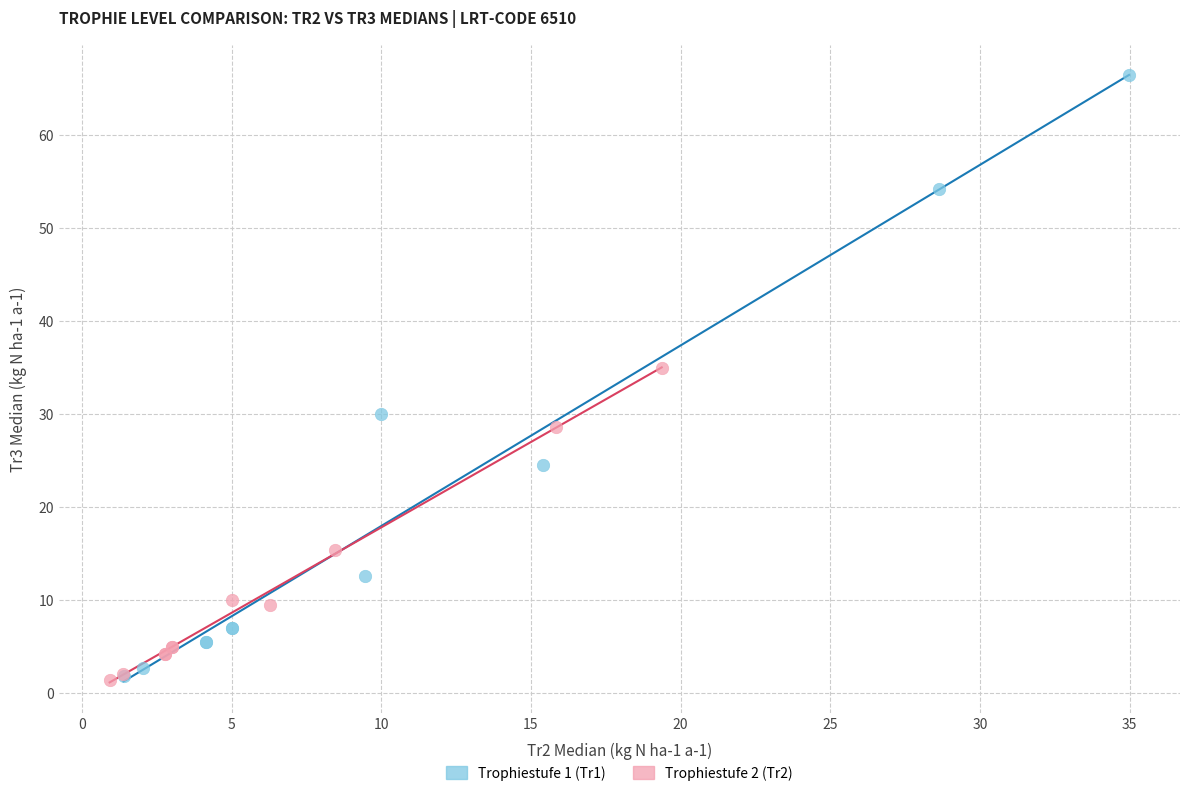

Which series has the widest spread of Y values?

Trophiestufe 1 (Tr1)